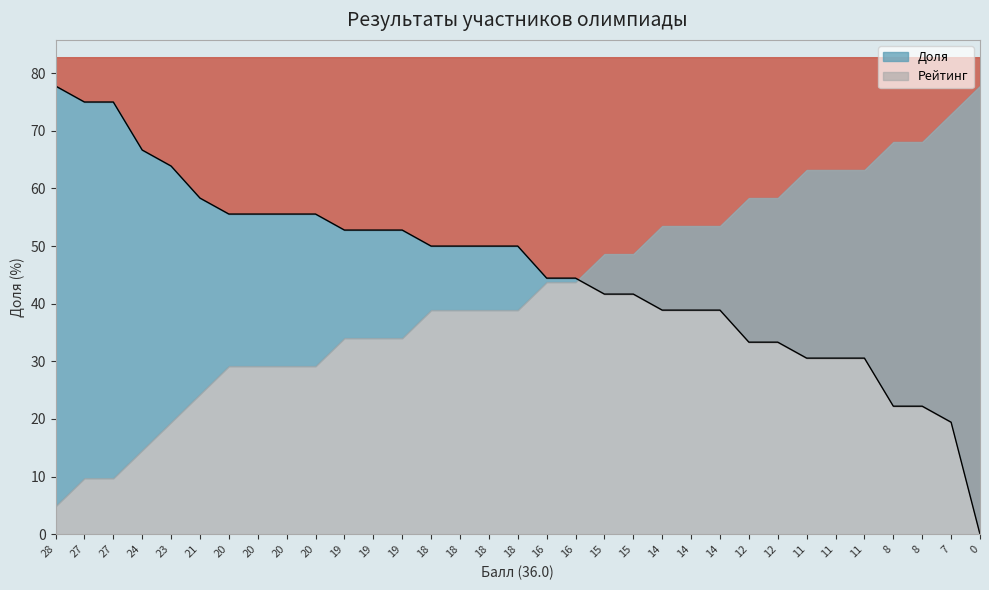

Rank the categories by value from lowest to highest.

0, 7, 8, 8, 11, 11, 11, 12, 12, 14, 14, 14, 15, 15, 16, 16, 18, 18, 18, 18, 19, 19, 19, 20, 20, 20, 20, 21, 23, 24, 27, 27, 28